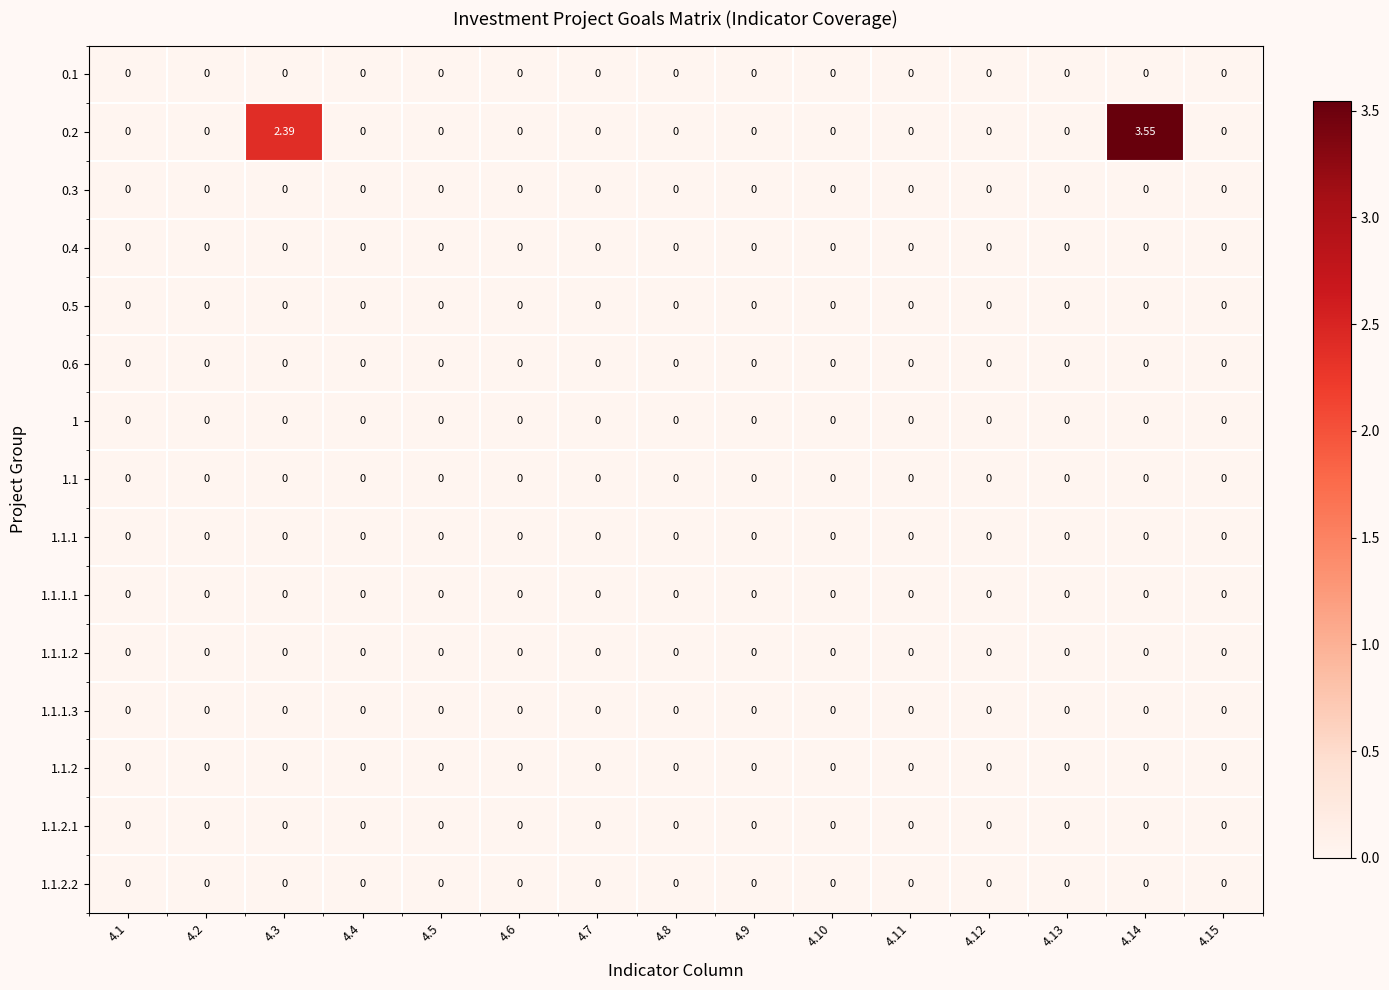

At which category is the sum across all series the highest?

4.14